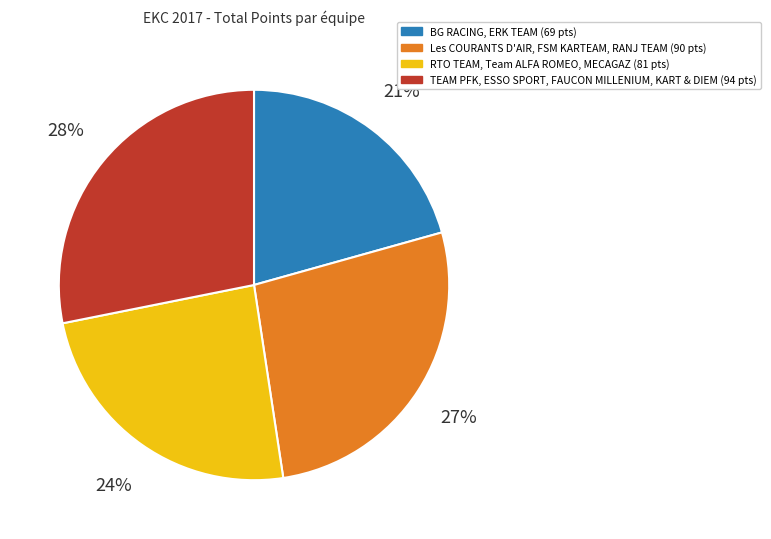

Is there a majority slice in this chart?

No